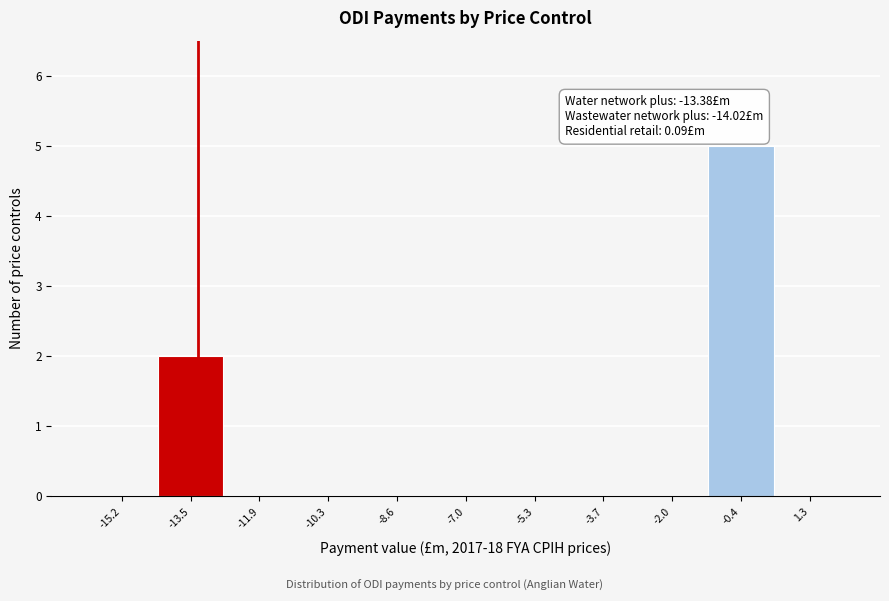

Over which range of the x-axis is the bar tallest?

-1.2 to 0.4